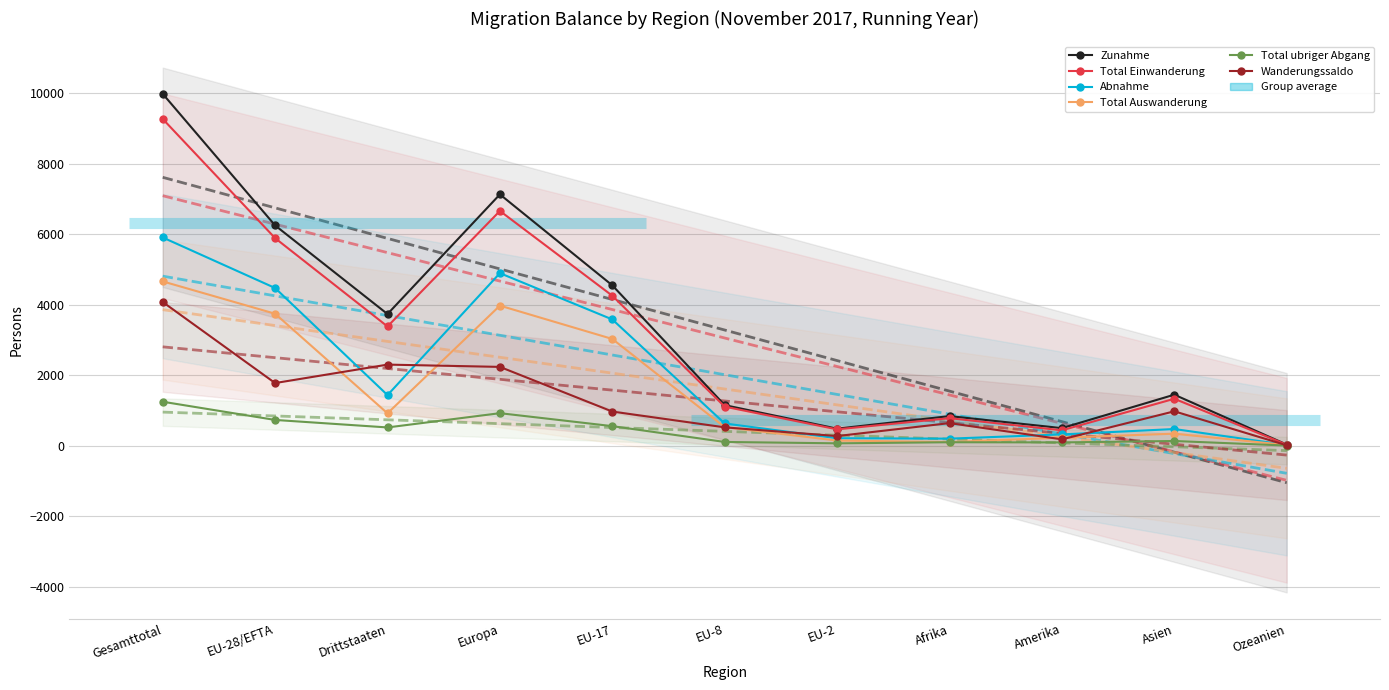

Is this an area chart (filled region under the line)?

No